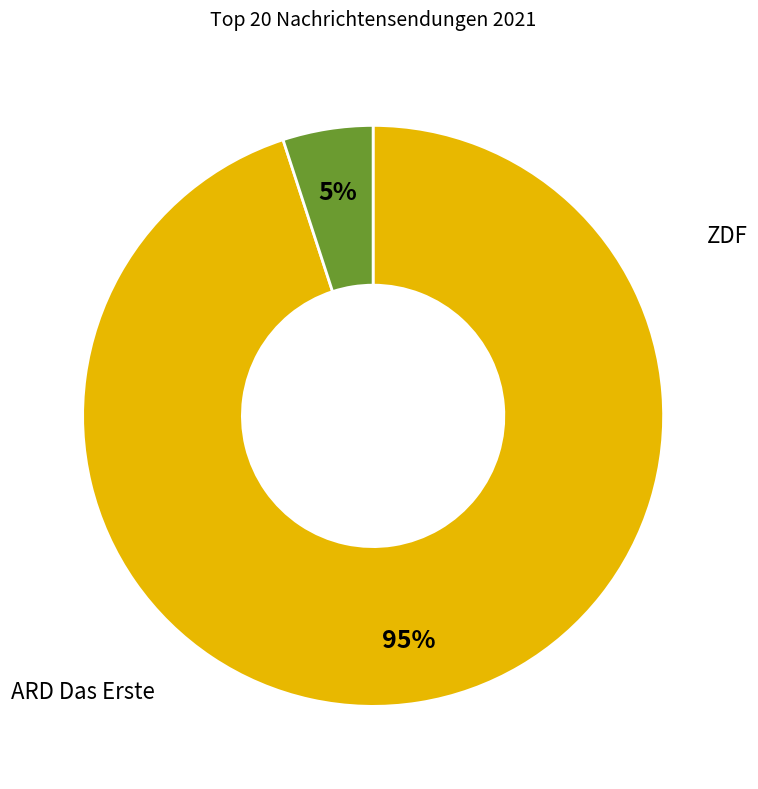

Is there any slice that represents more than half of the pie?

Yes